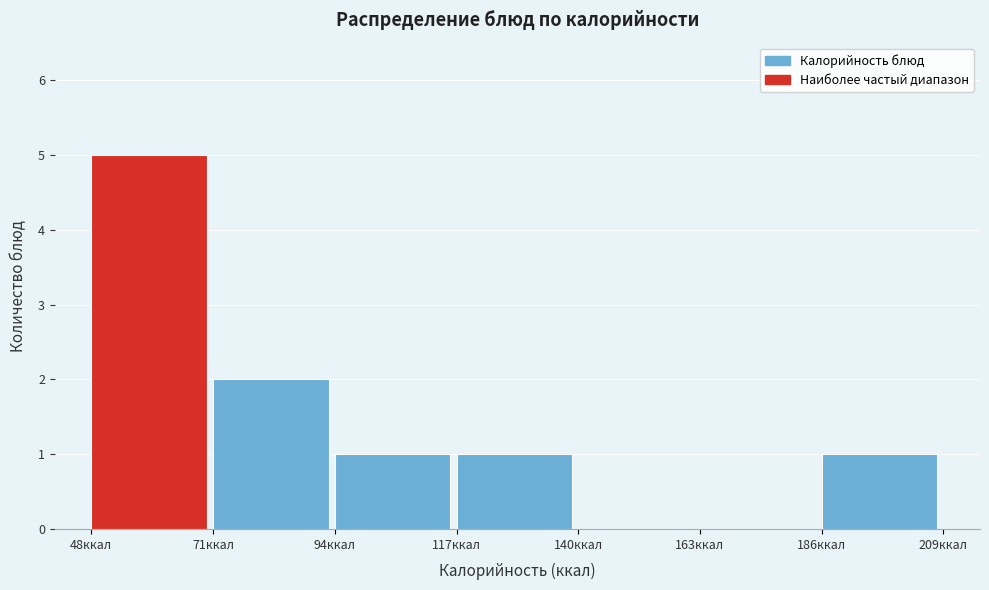

Reading left to right, transcribe this chart: for each bar, give the range it covers on the x-axis and its height. Neither the bar edges nor the heights are printed on the chart, so give them approximately, as read against the axes.

50 to 70: 5
70 to 95: 2
95 to 120: 1
120 to 140: 1
140 to 165: 0
165 to 185: 0
185 to 210: 1